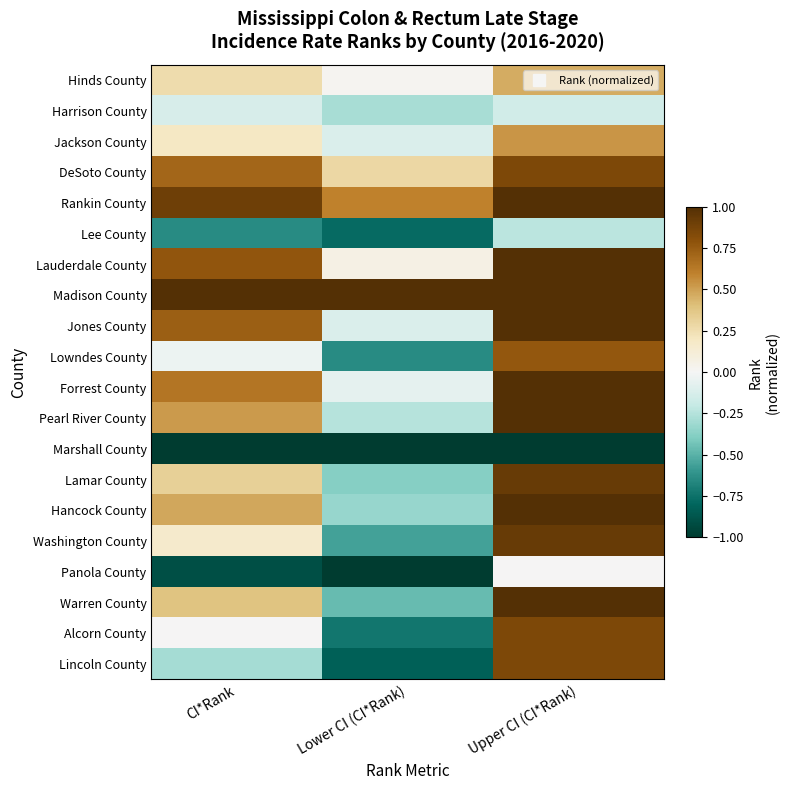

What is the spread (max minus min) of values at Lower CI (CI*Rank)?

2.0